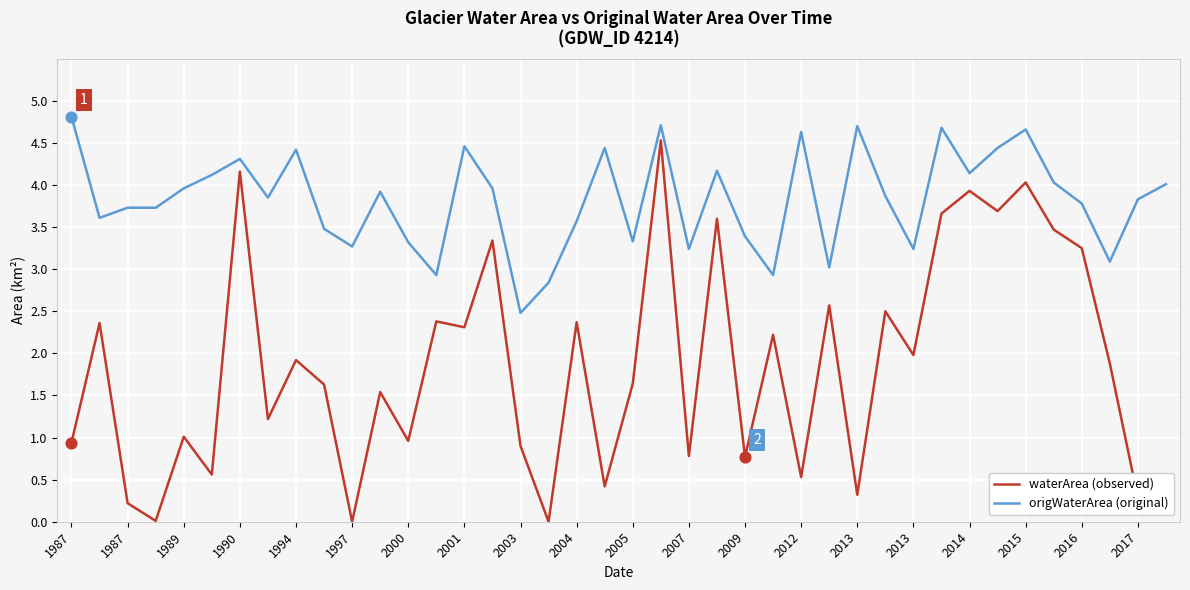

True or false: waterArea (observed) and origWaterArea (original) intersect in this chart.

False